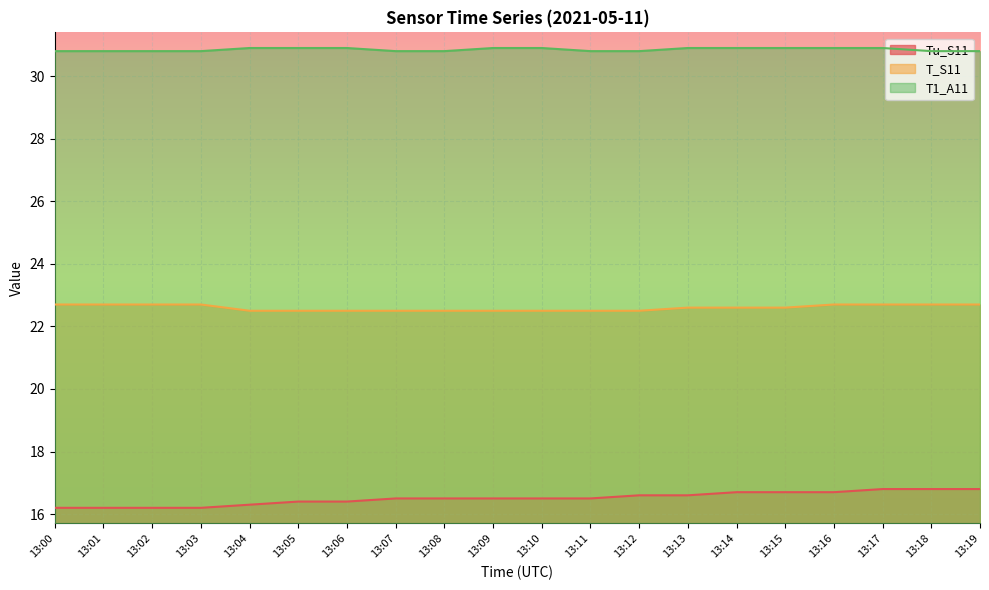

What is the spread (max minus min) of values at 13:18?

14.0